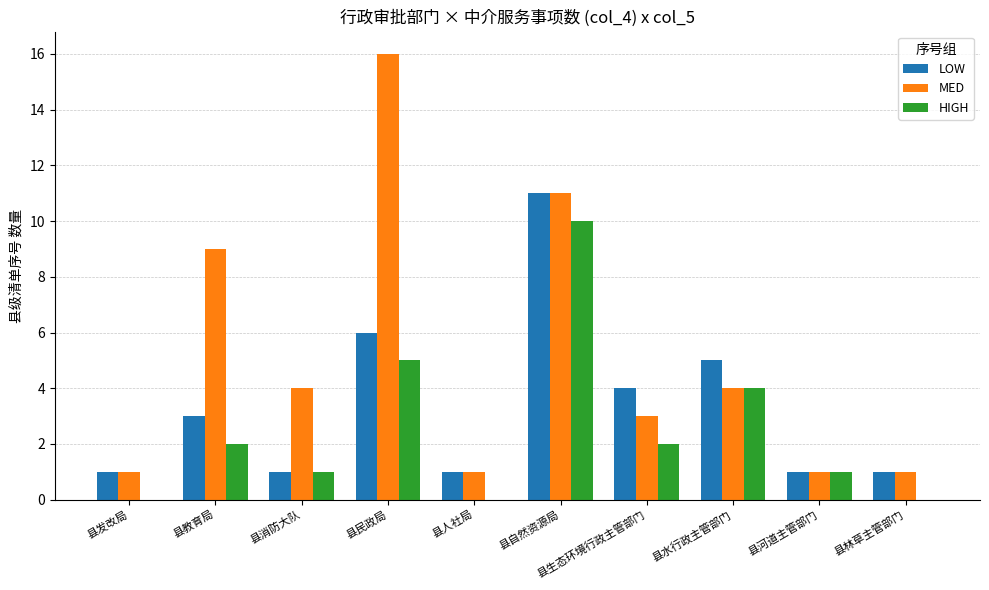

What are all the series names shown in the legend?

LOW, MED, HIGH